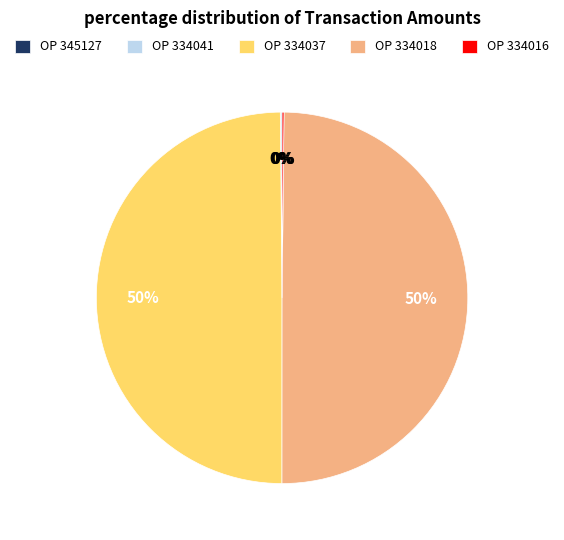

To the nearest percent, what is the difference between the largest and smallest slice percentages?

50%